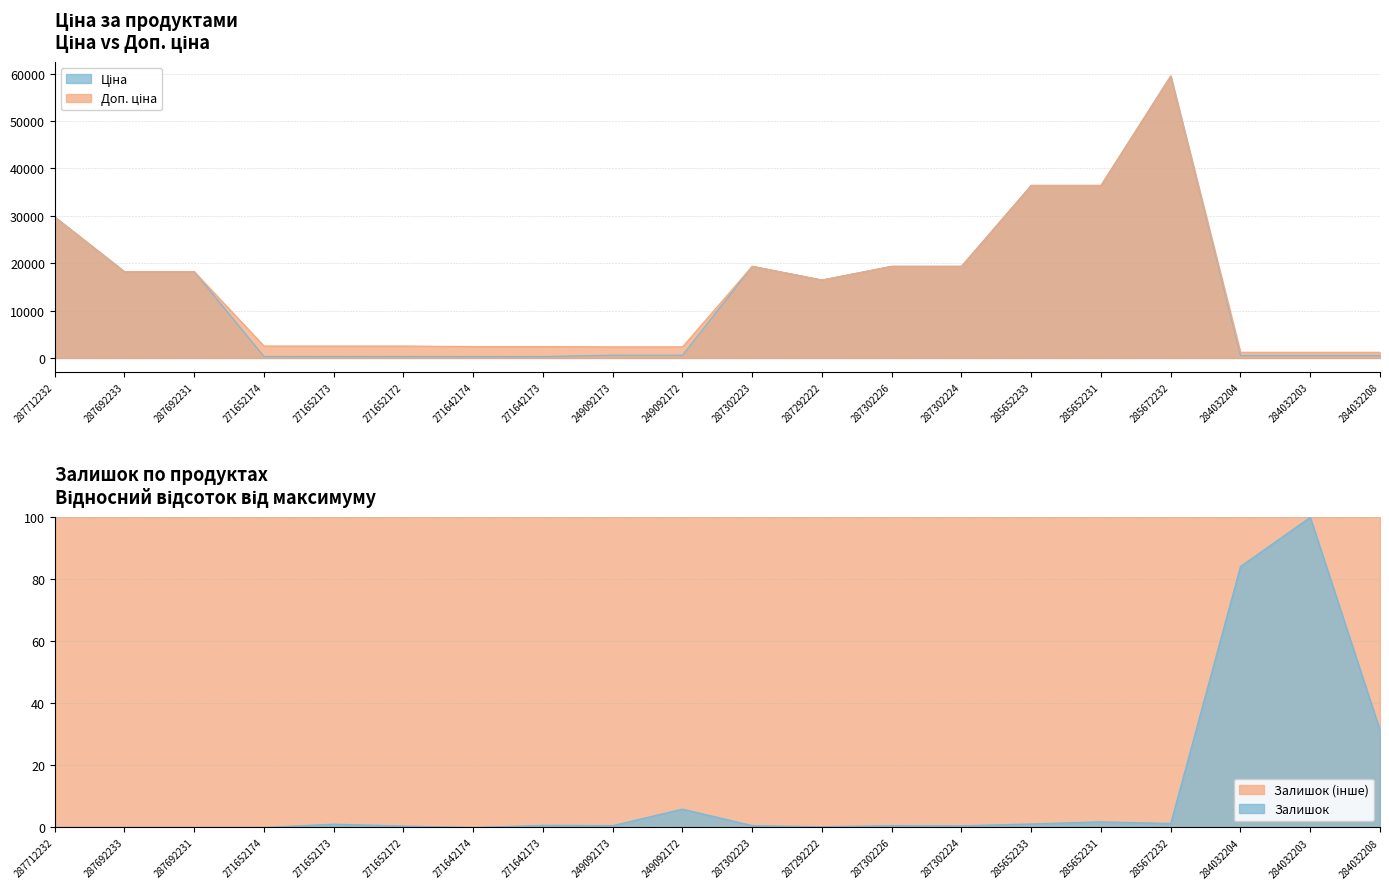

What is the difference between the Залишок values at 287302226 and 285652233?

0.5